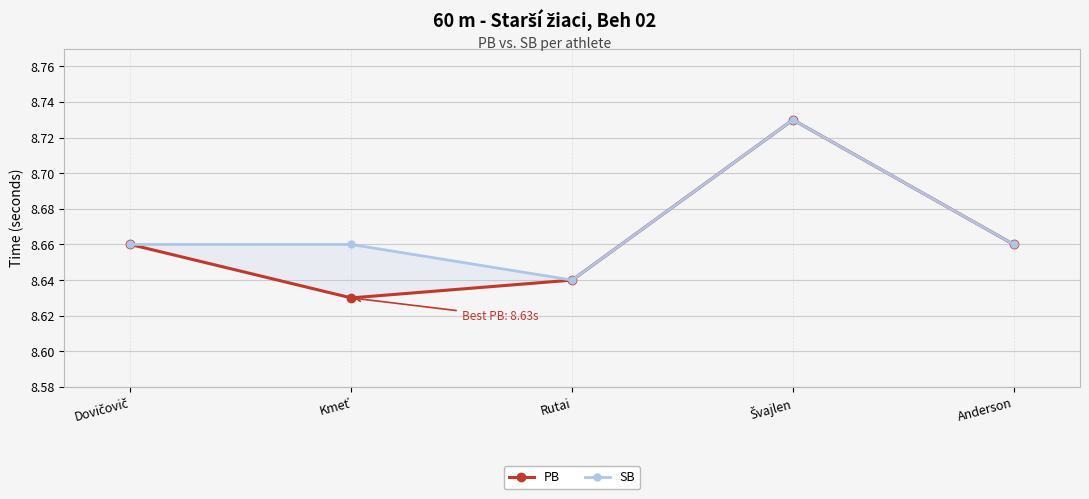

Reading left to right, transcribe all the data shown in this chart.

PB: 8.7	8.6	8.6	8.7	8.7
SB: 8.7	8.7	8.6	8.7	8.7